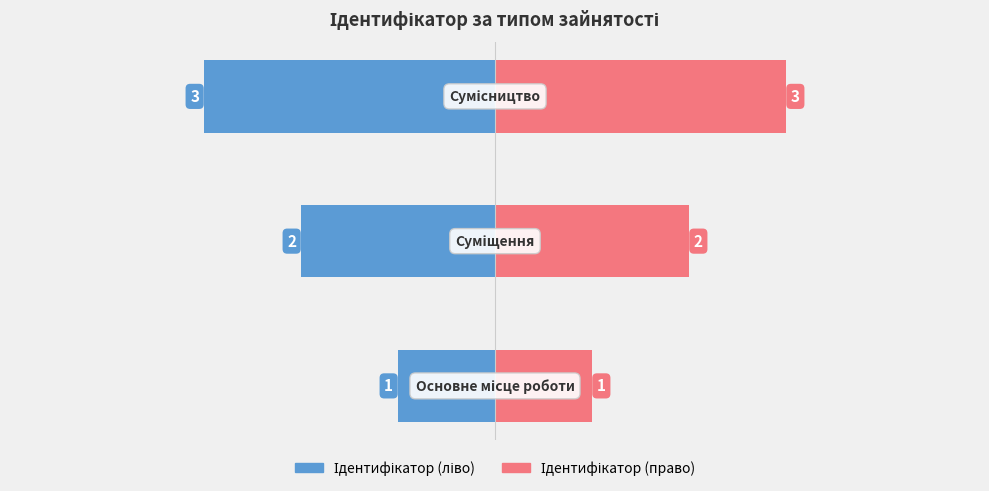

How many values in the Назва series exceed 2?

1